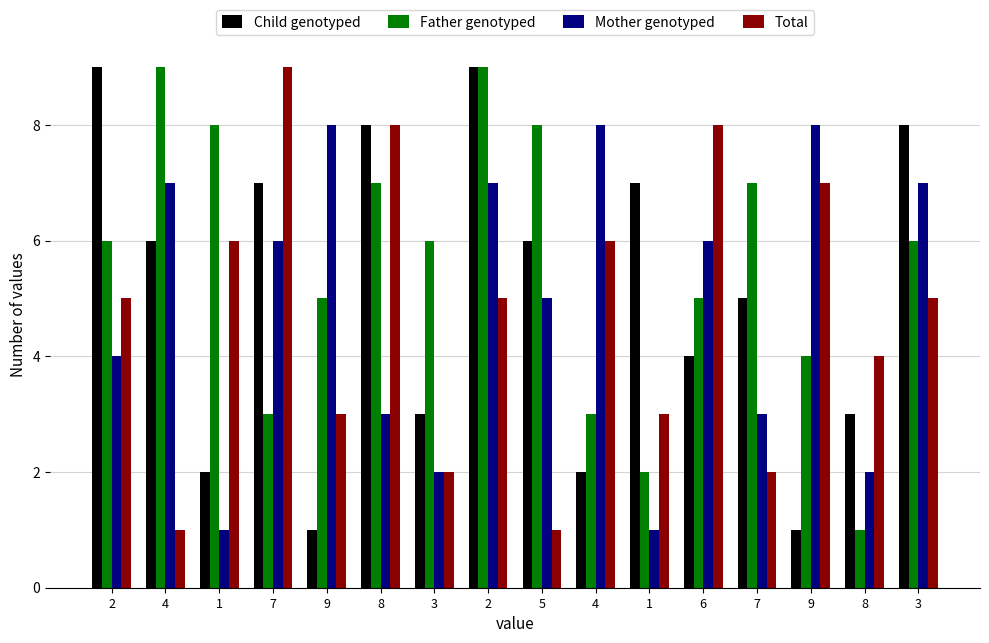

Rank the series by their maximum value, from highest to lowest.

Child genotyped, Father genotyped, Total, Mother genotyped